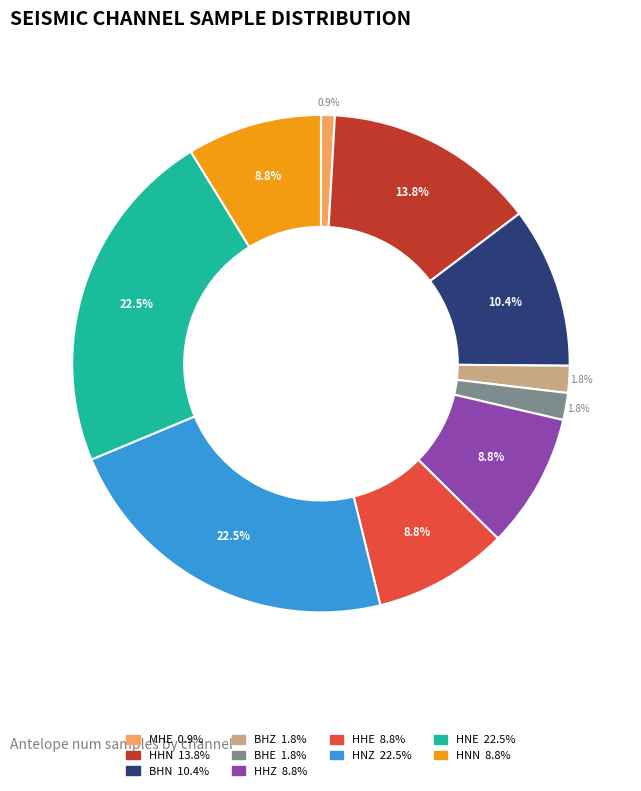

Is there a majority slice in this chart?

No